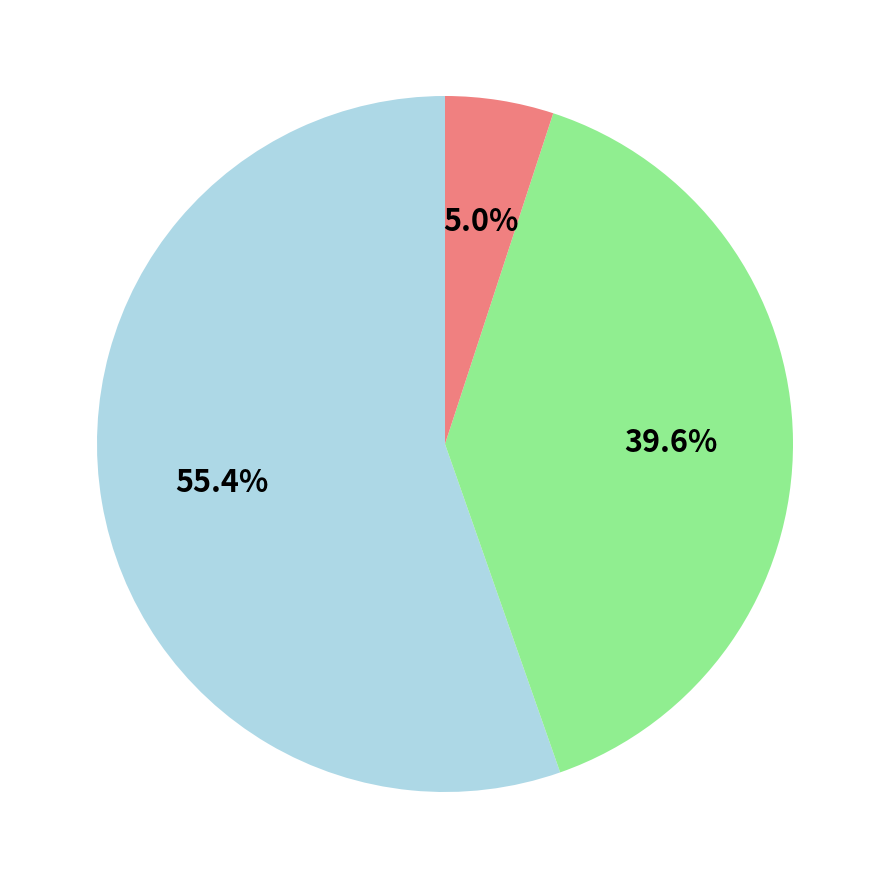

Count the number of slices in the pie.

3